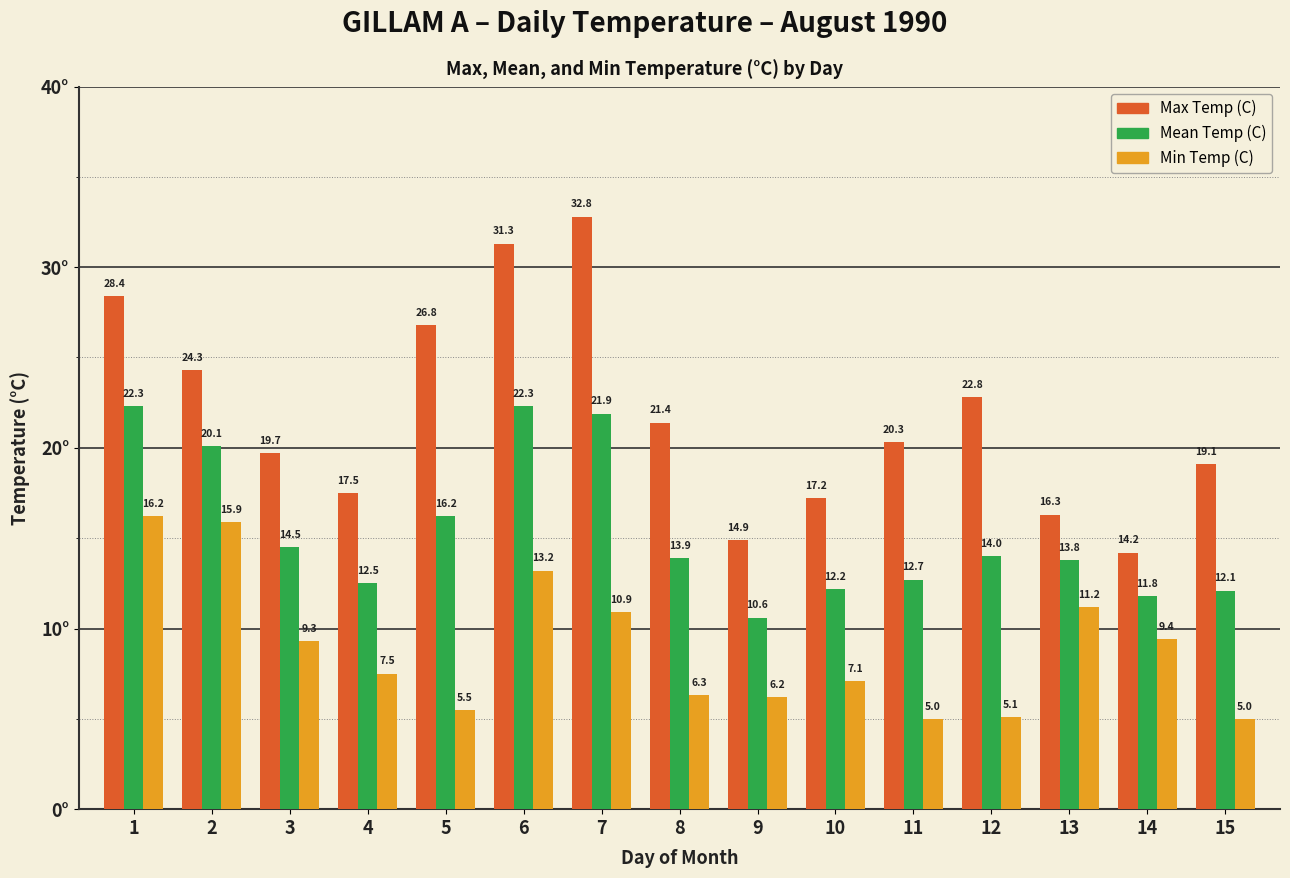

Reading left to right, what are all the values shown in this chart?

Max Temp (C): 28.4	24.3	19.7	17.5	26.8	31.3	32.8	21.4	14.9	17.2	20.3	22.8	16.3	14.2	19.1
Mean Temp (C): 22.3	20.1	14.5	12.5	16.2	22.3	21.9	13.9	10.6	12.2	12.7	14.0	13.8	11.8	12.1
Min Temp (C): 16.2	15.9	9.3	7.5	5.5	13.2	10.9	6.3	6.2	7.1	5.0	5.1	11.2	9.4	5.0